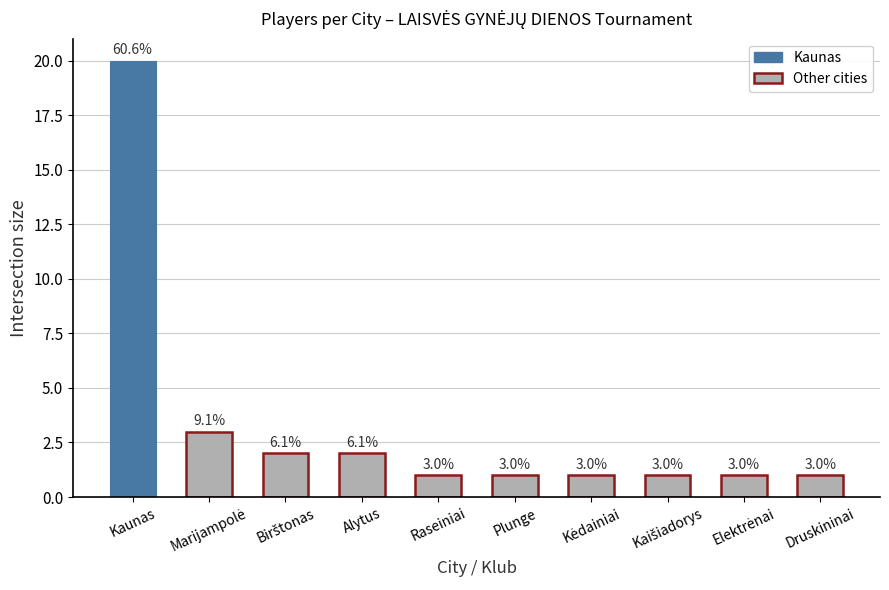

What is the sum of all values?

33